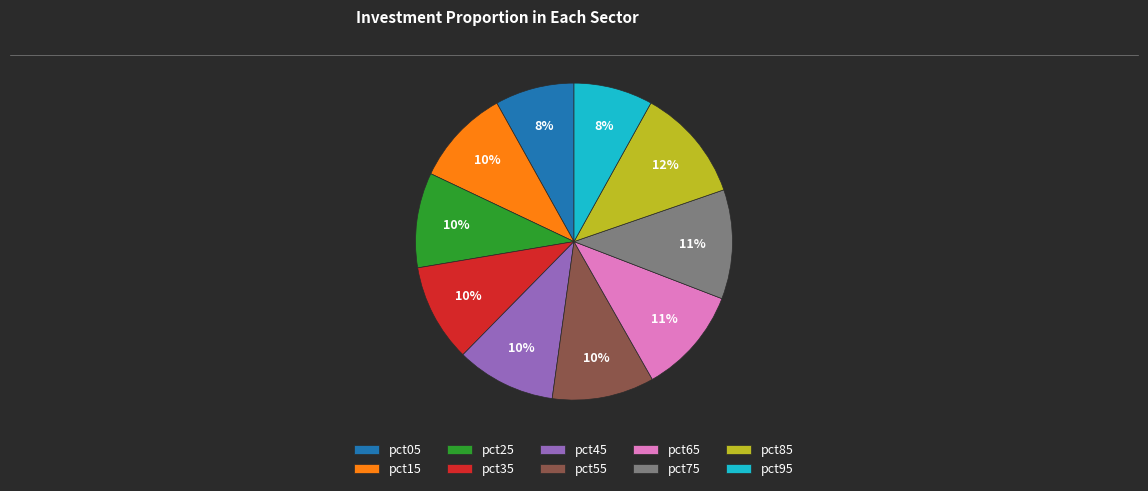

To the nearest percent, what is the combined percentage of pct05 and pct75?

19%